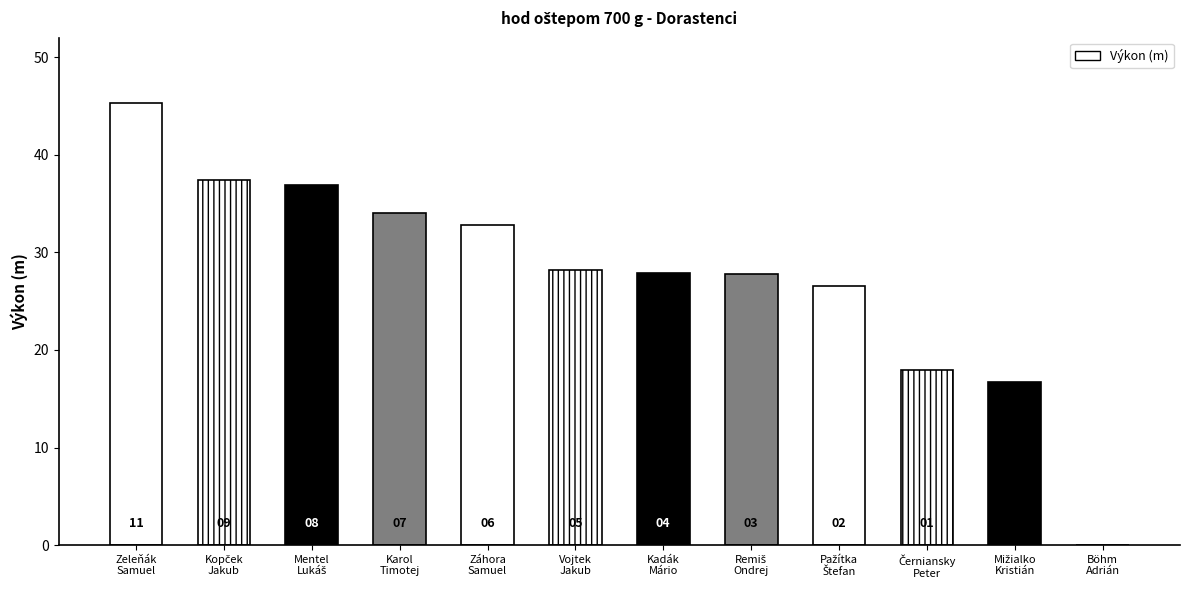

Does the chart contain any negative values?

No